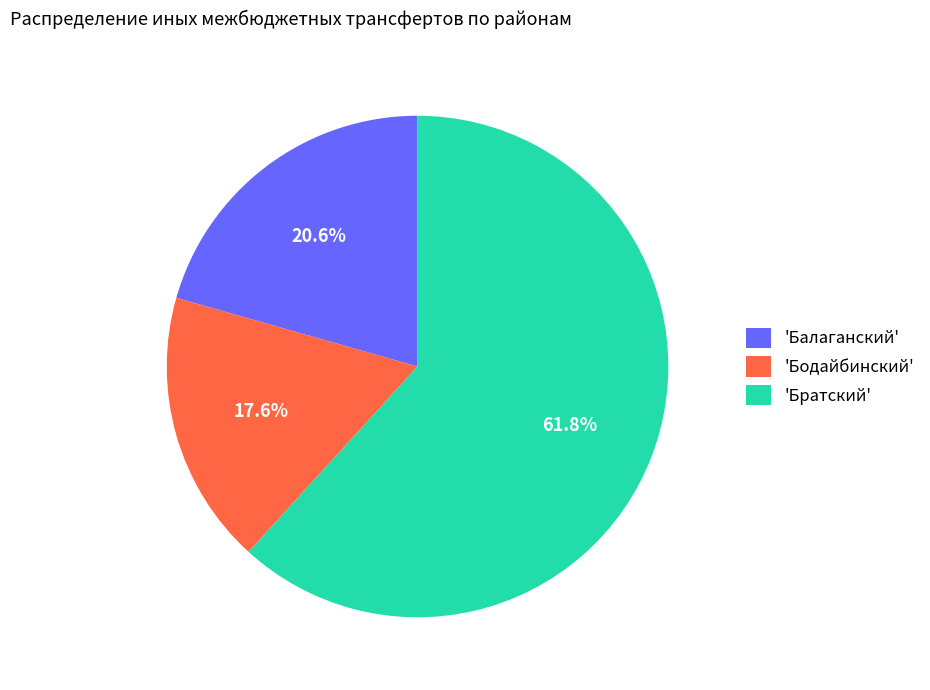

Combined, do 'Братский' and 'Бодайбинский' account for over 50%?

Yes